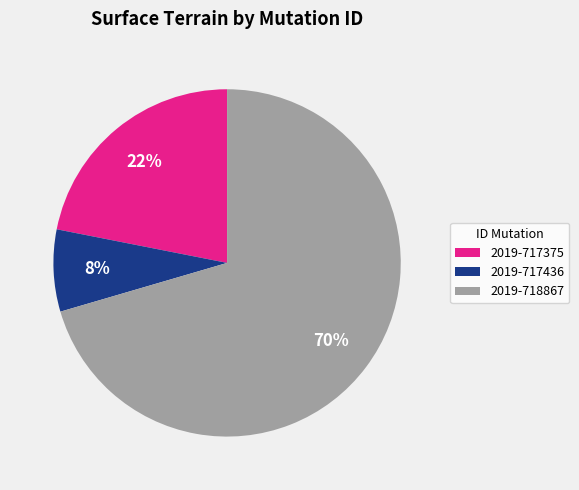

Do 2019-718867 and 2019-717436 together represent more than half of the pie?

Yes